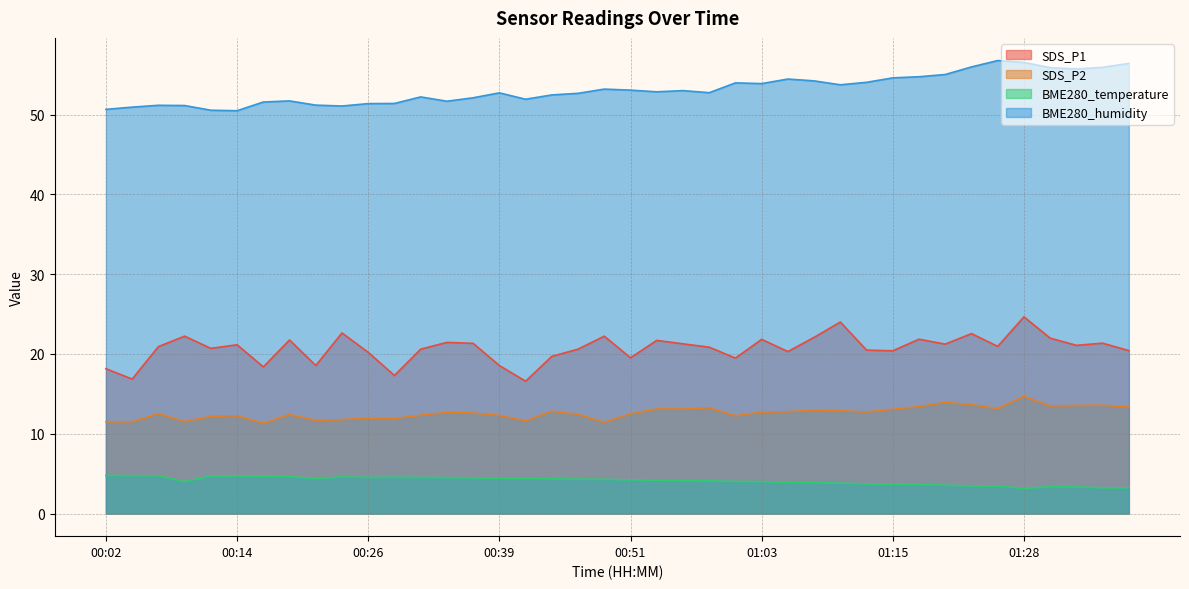

At which label is BME280_humidity closest to 53?

00:56